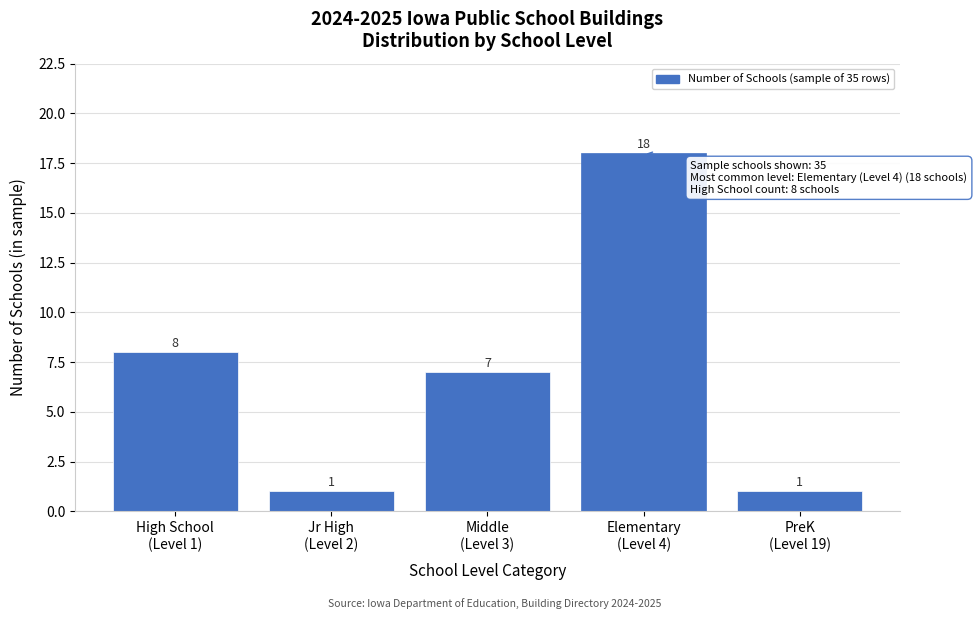

Reading left to right, what are all the values shown in this chart?

8	1	7	18	1